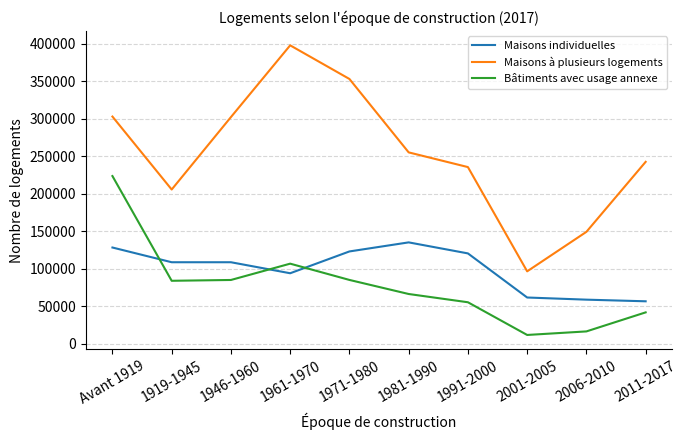

Where is the first local minimum for Maisons à plusieurs logements?

1919-1945